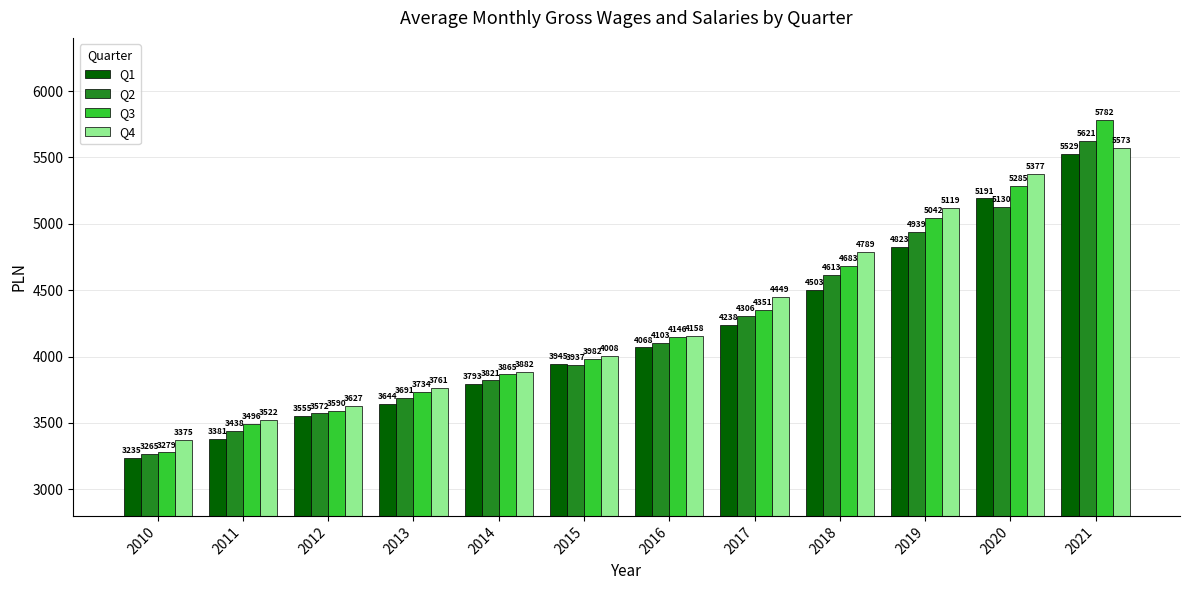

Where is Q4 nearest to the value 4473?

2017